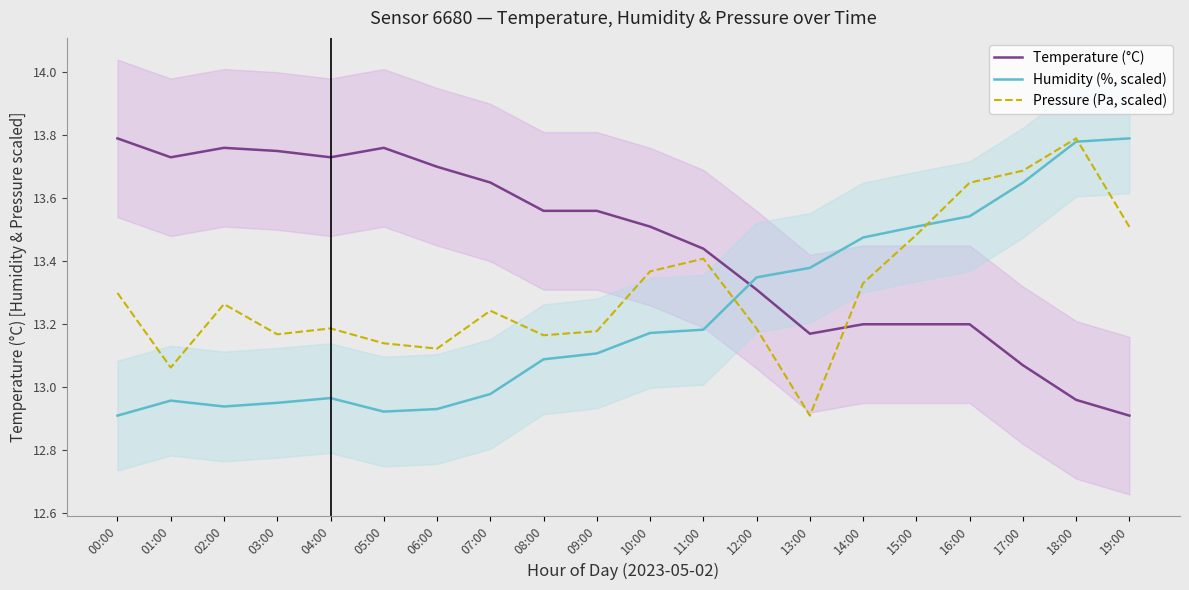

Reading left to right, list all the values displayed in this chart.

Temperature (°C): 13.8	13.7	13.8	13.8	13.7	13.8	13.7	13.7	13.6	13.6	13.5	13.4	13.3	13.2	13.2	13.2	13.2	13.1	13.0	12.9
Humidity (%, scaled): 12.9	13.0	12.9	13.0	13.0	12.9	12.9	13.0	13.1	13.1	13.2	13.2	13.3	13.4	13.5	13.5	13.5	13.6	13.8	13.8
Pressure (Pa, scaled): 13.3	13.1	13.3	13.2	13.2	13.1	13.1	13.2	13.2	13.2	13.4	13.4	13.2	12.9	13.3	13.5	13.6	13.7	13.8	13.5